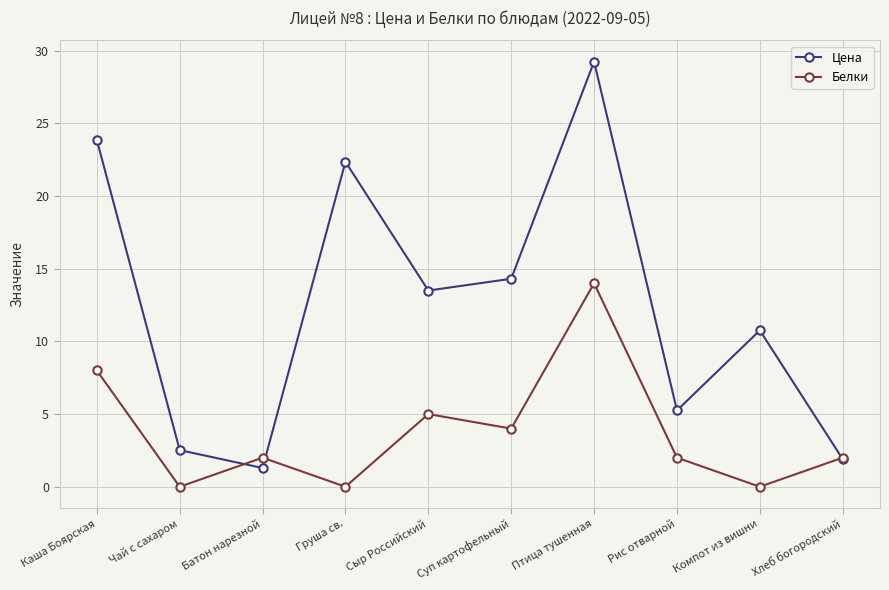

At which category does Цена reach its first local valley?

Батон нарезной